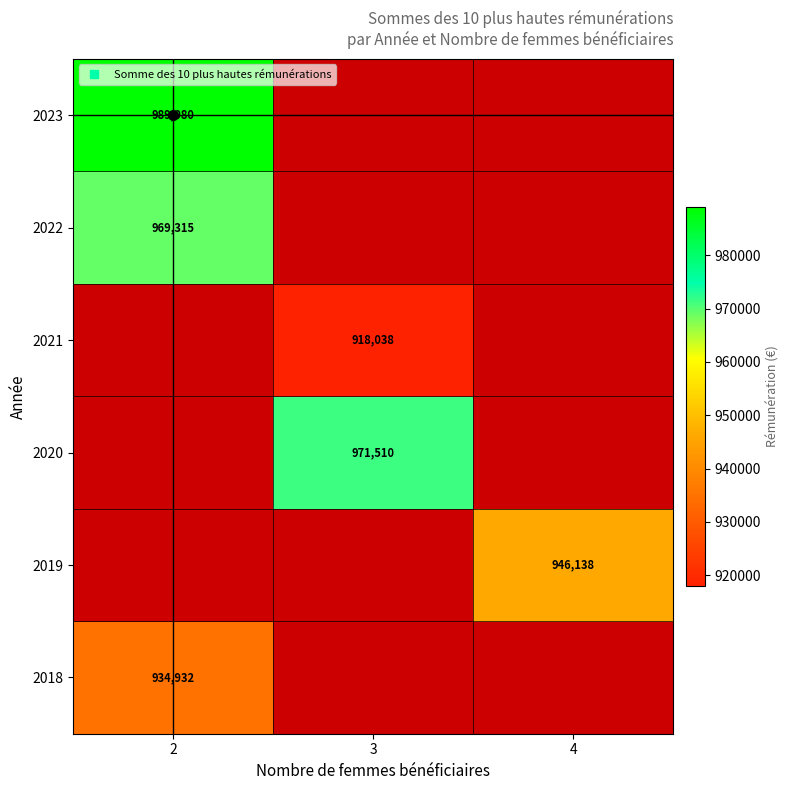

List the labels in order of 2019 value, smallest first.

2, 3, 4